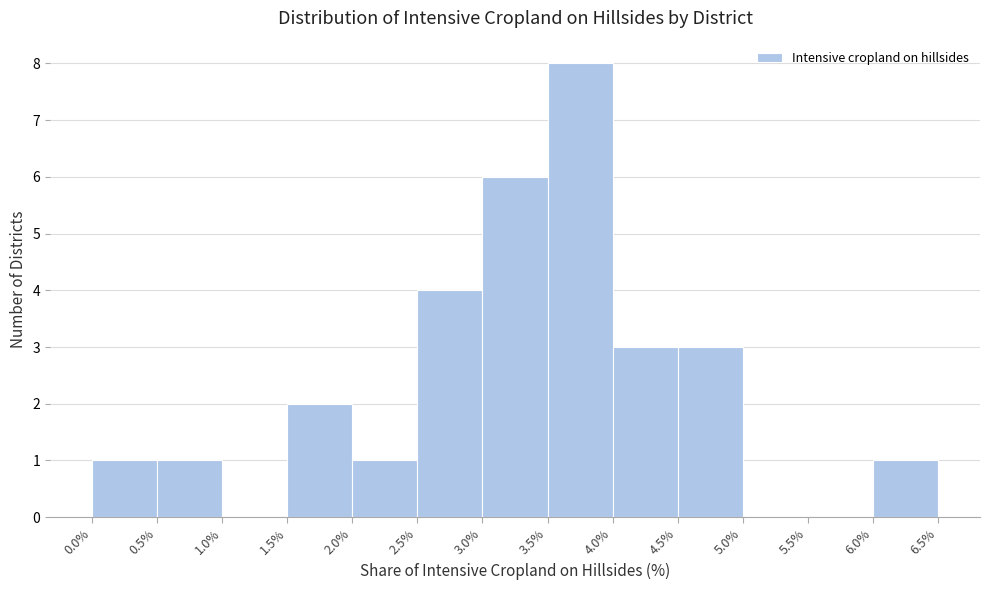

Reading left to right, list every bar in this chart as the range it spans on the x-axis followed by its height. The values are not printed on the chart, so give them approximately, as read against the axis.

0.0% to 0.5%: 1
0.5% to 1.0%: 1
1.0% to 1.5%: 0
1.5% to 2.0%: 2
2.0% to 2.5%: 1
2.5% to 3.0%: 4
3.0% to 3.5%: 6
3.5% to 4.0%: 8
4.0% to 4.5%: 3
4.5% to 5.0%: 3
5.0% to 5.5%: 0
5.5% to 6.0%: 0
6.0% to 6.5%: 1